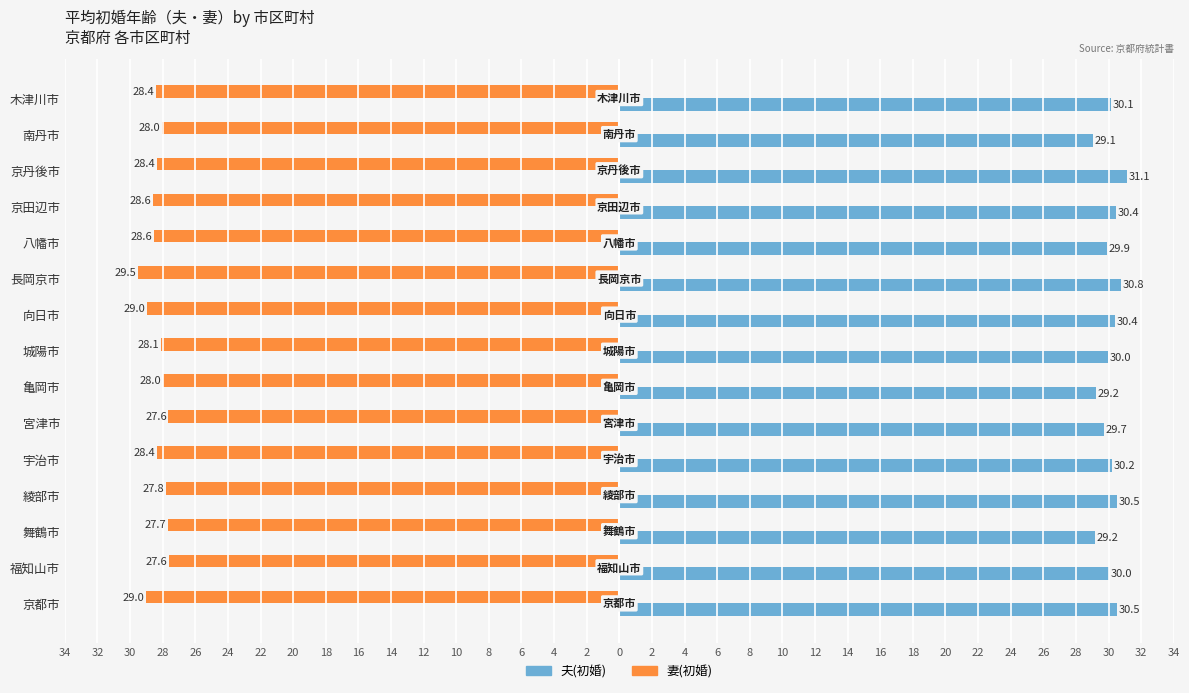

Reading left to right, extract all data points from this chart.

妻(初婚): -29.0	-27.6	-27.7	-27.8	-28.4	-27.6	-28.0	-28.1	-29.0	-29.5	-28.6	-28.6	-28.4	-28.0	-28.4
夫(初婚): 30.5	30.0	29.2	30.5	30.2	29.7	29.2	30.0	30.4	30.8	29.9	30.4	31.1	29.1	30.1